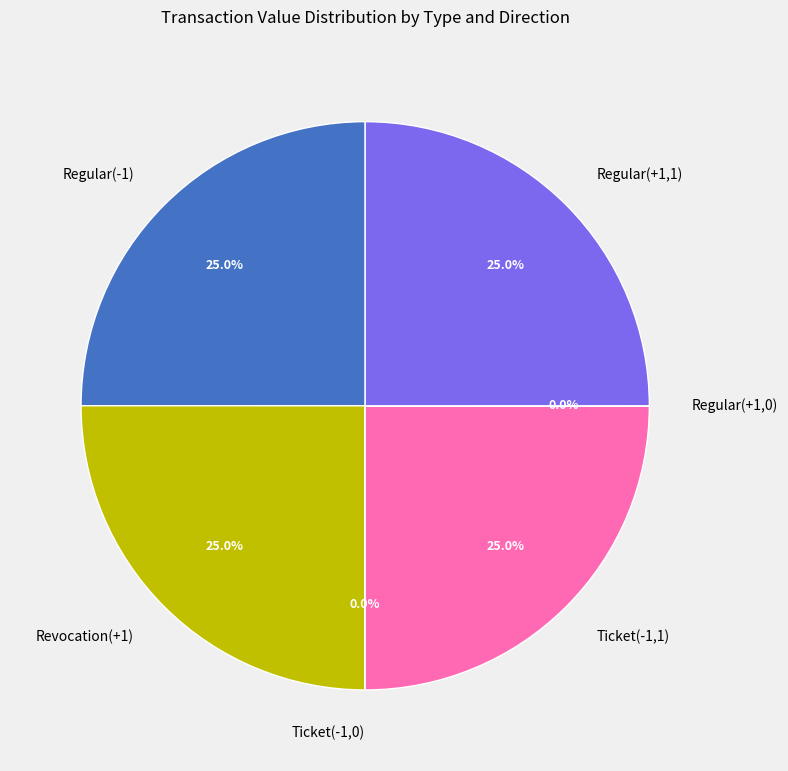

What is the ratio of the value at Ticket(-1,1) to the value at Regular(-1)?

1.0